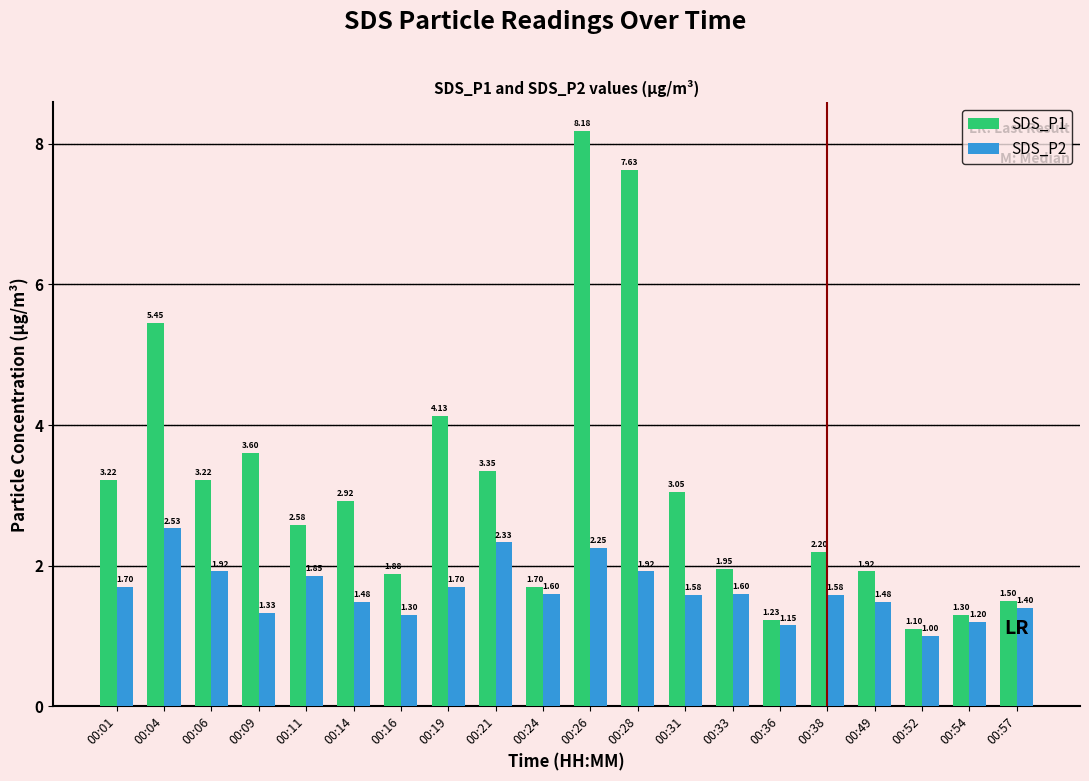

What is the total value across all series at 00:06?

5.1